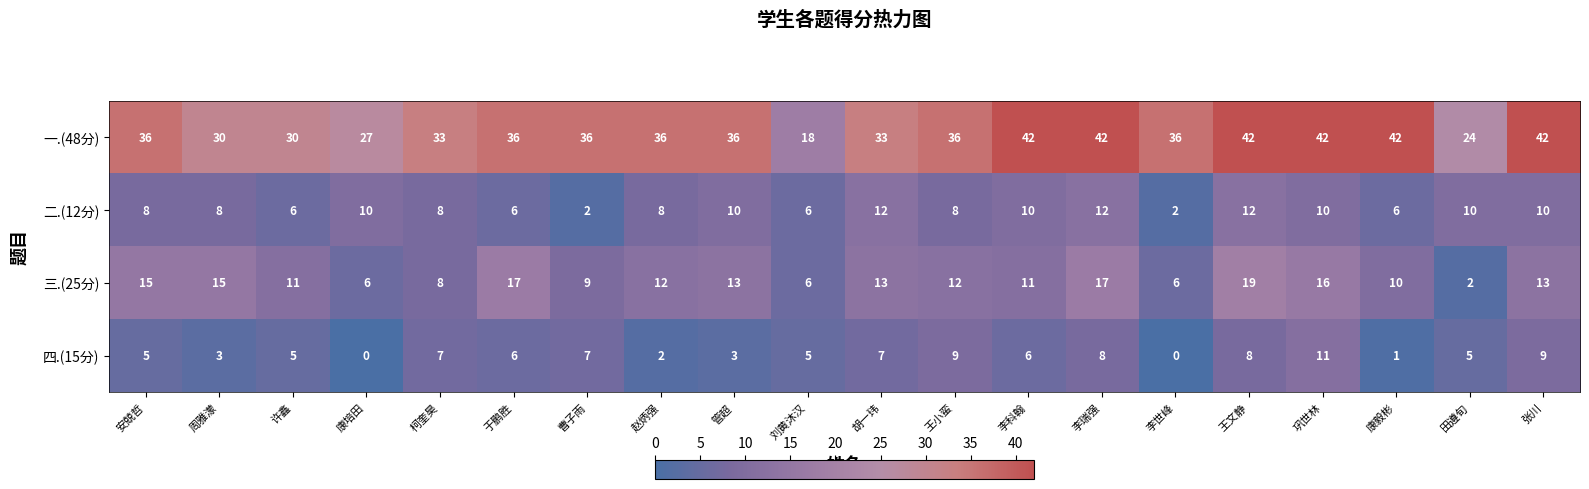

True or false: 四.(15分) has a value of 12 at 胡一玮.

False